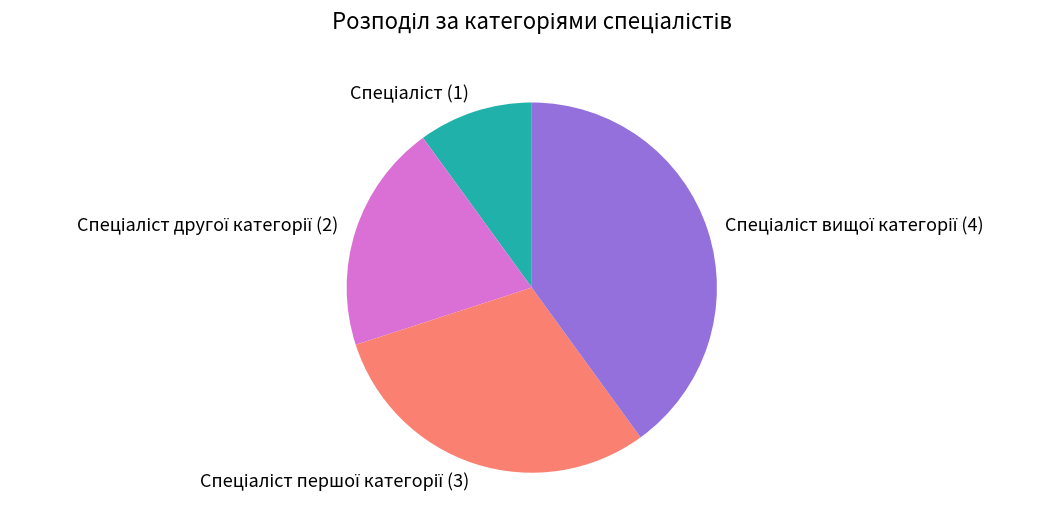

Is there a majority slice in this chart?

No